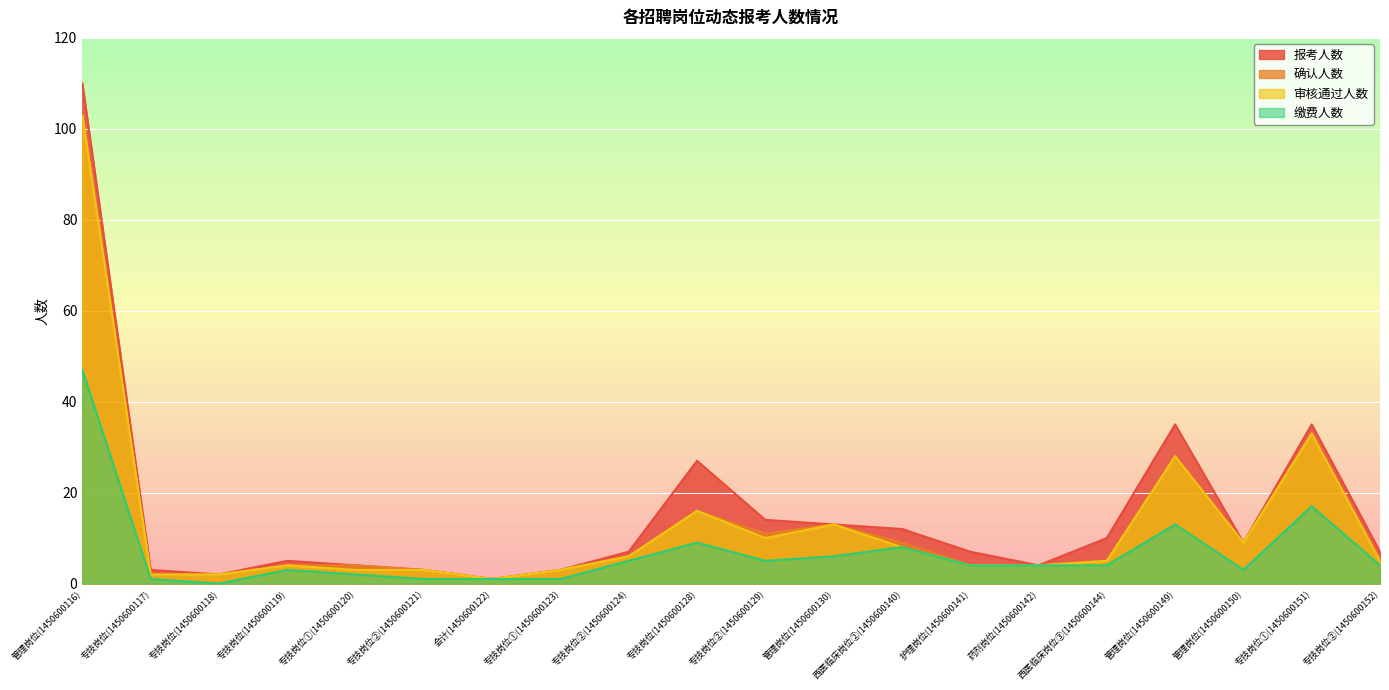

List the series in order of their peak value, highest first.

报考人数, 确认人数, 审核通过人数, 缴费人数